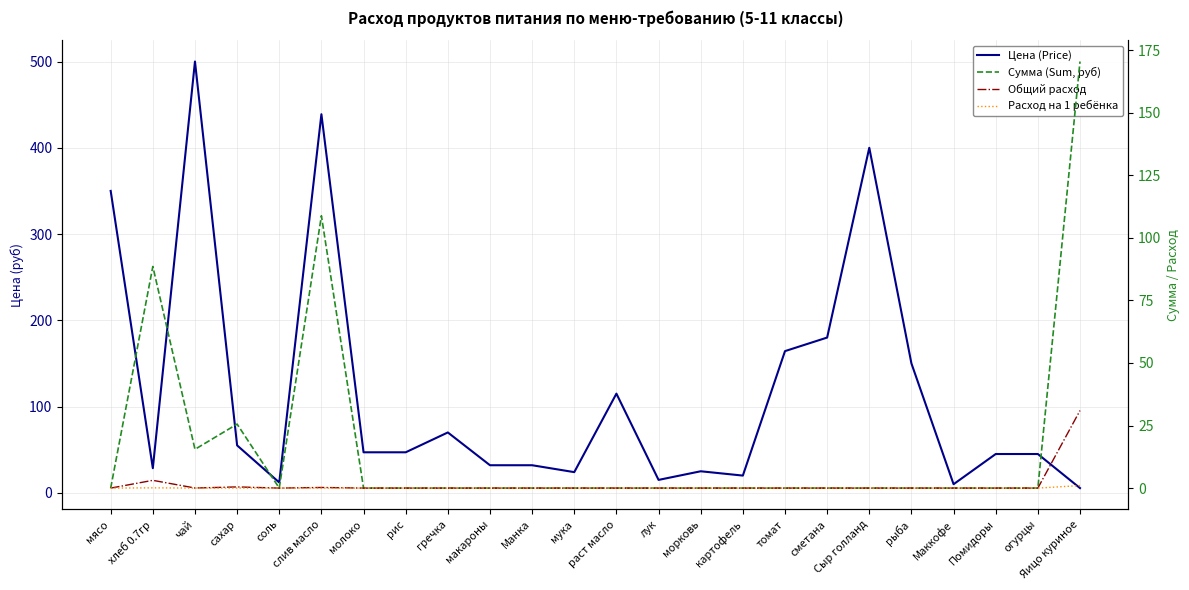

At how many categories does at least one series exceed 433?

2